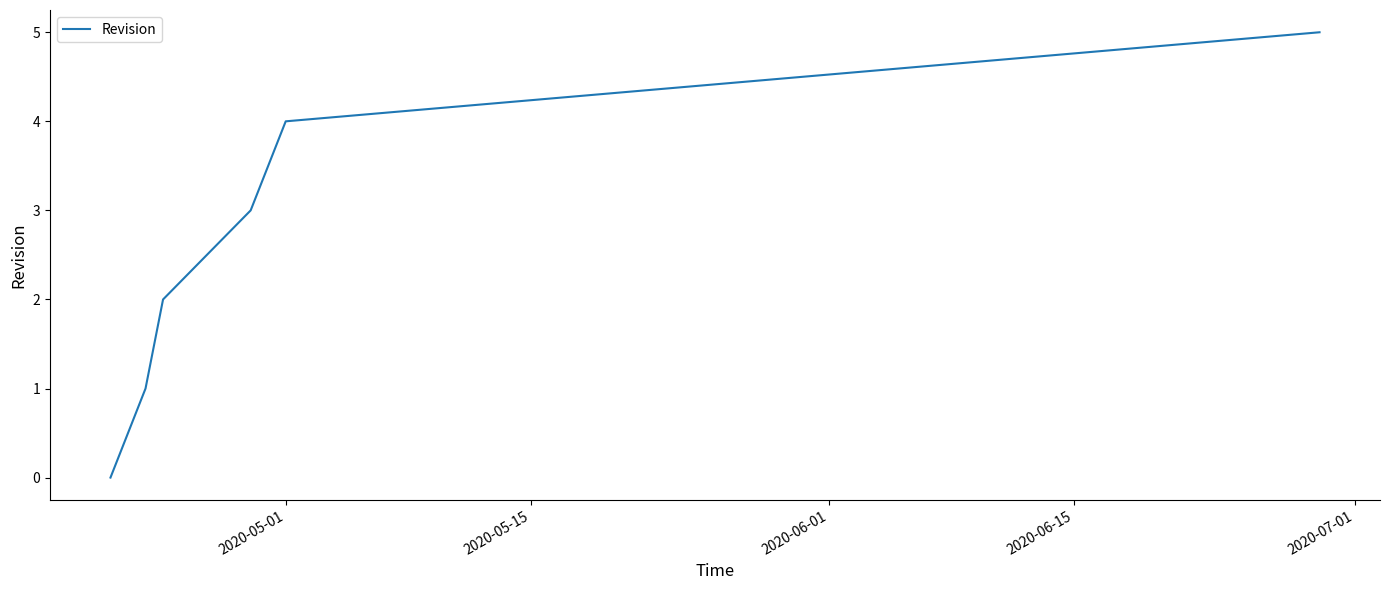

How many values are above zero?

5